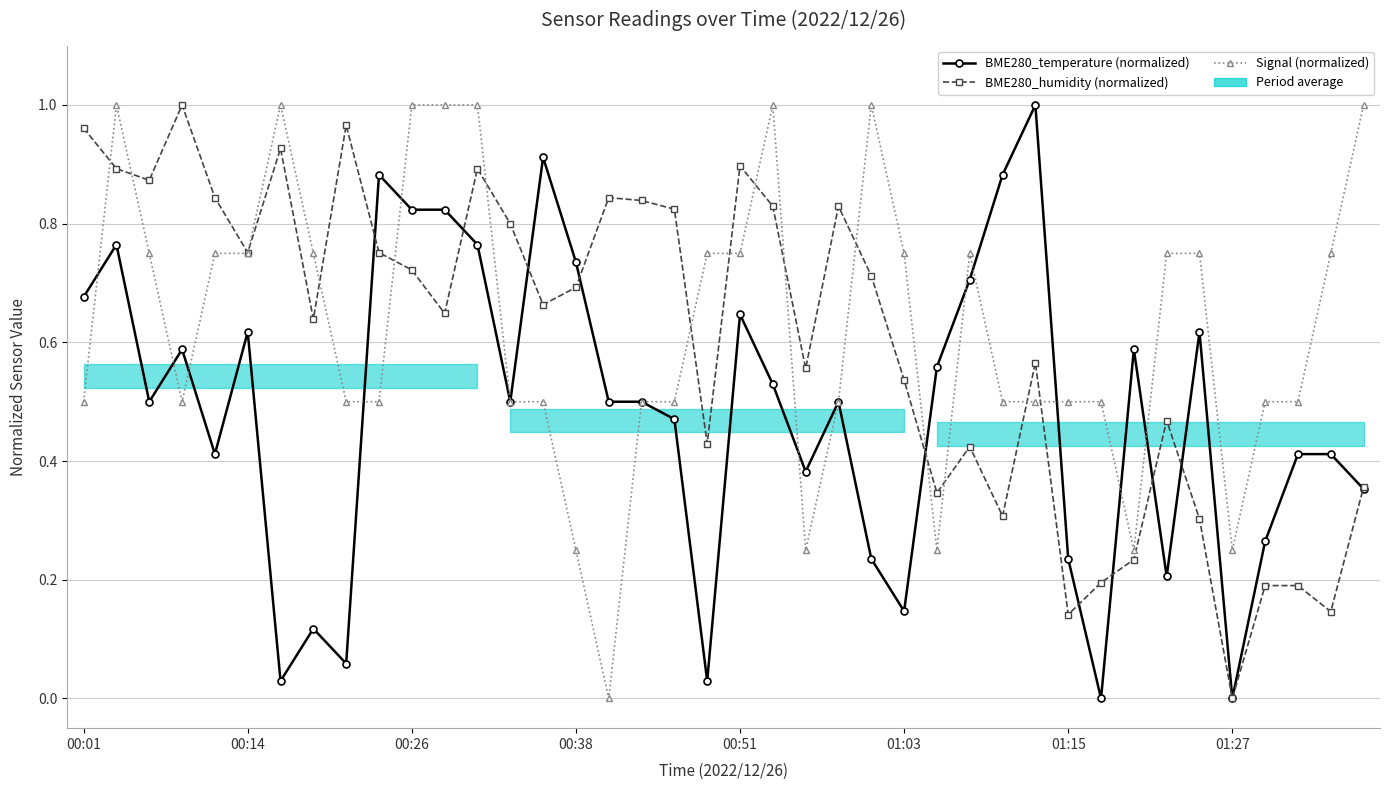

True or false: BME280_humidity (normalized) has a value of 0.2 at 24.

False